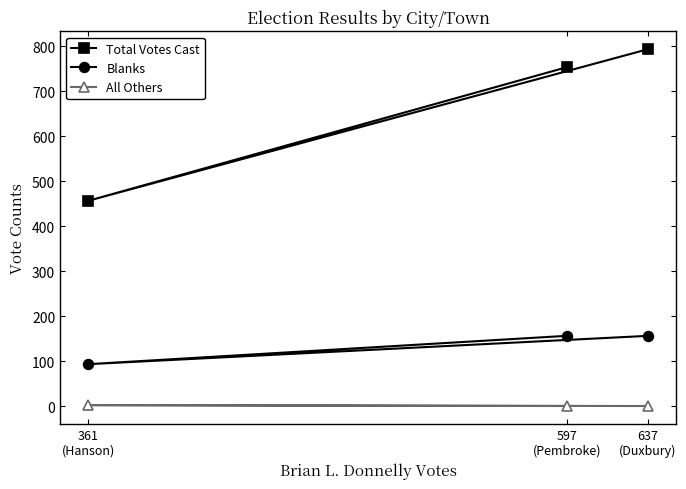

What is the total value across all series at 361
(Hanson)?

551